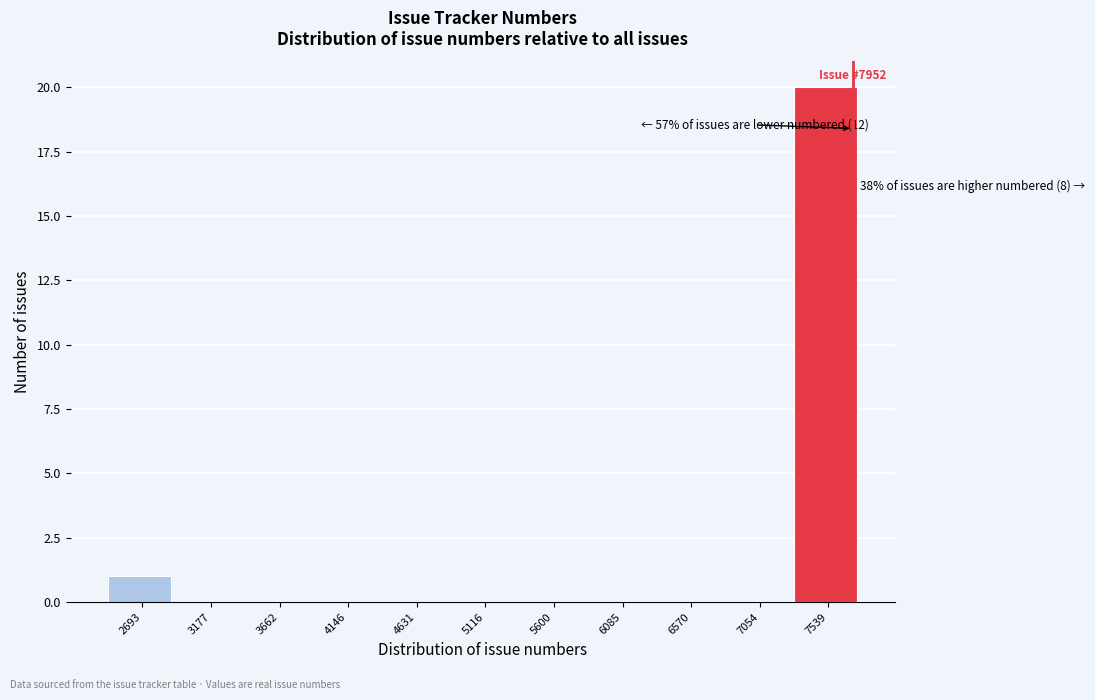

At which label is the value closest to 10?

2693